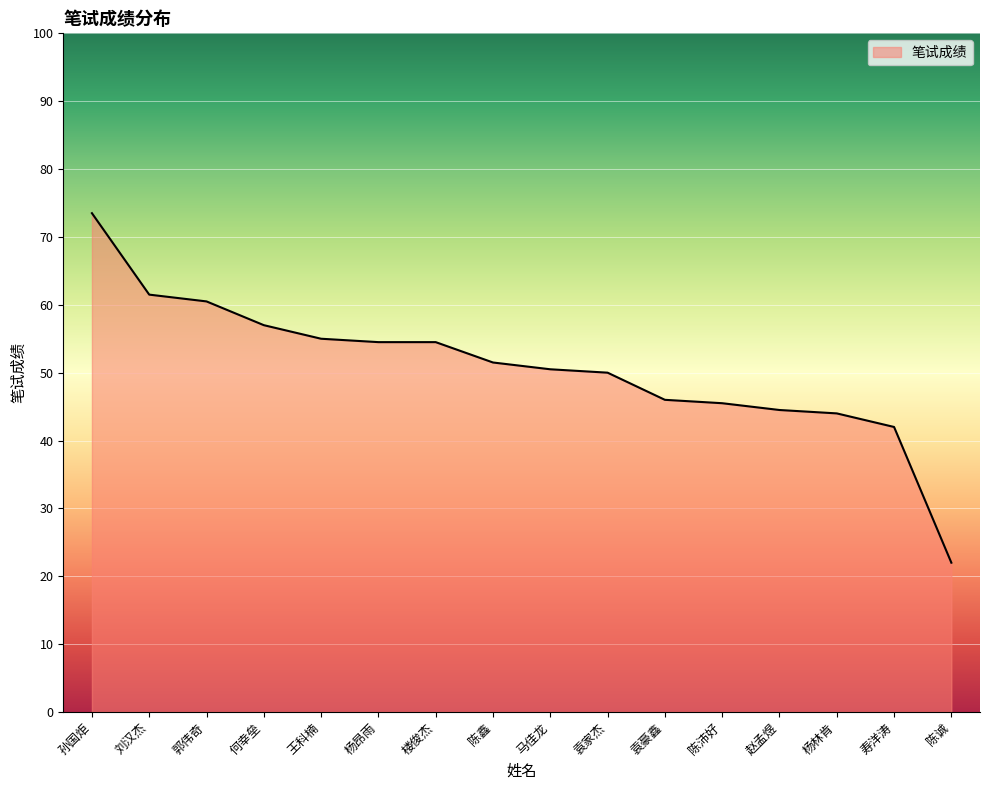

How many lines are shown in the chart?

1